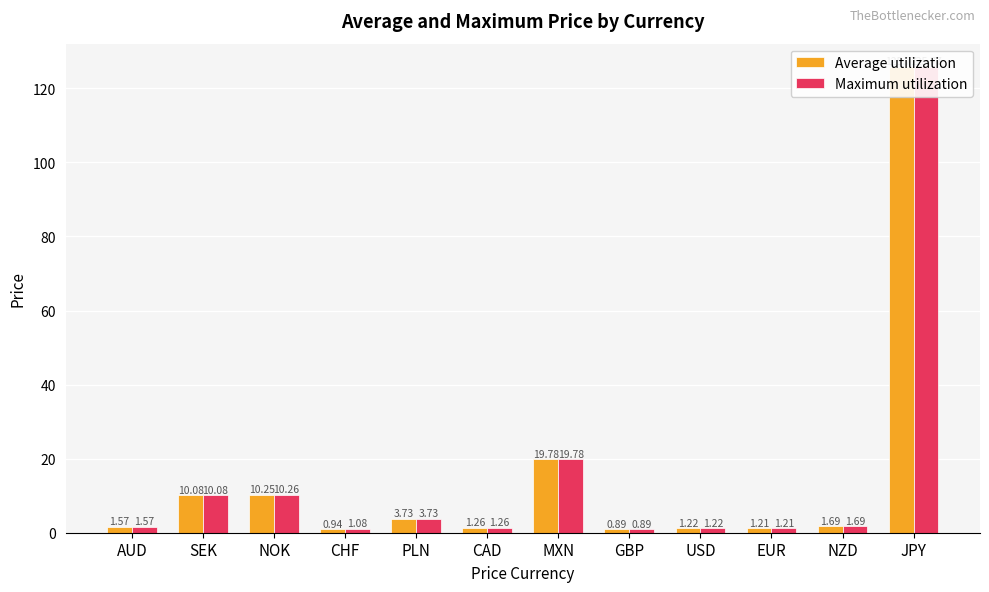

What is the maximum value shown in the chart?

125.8